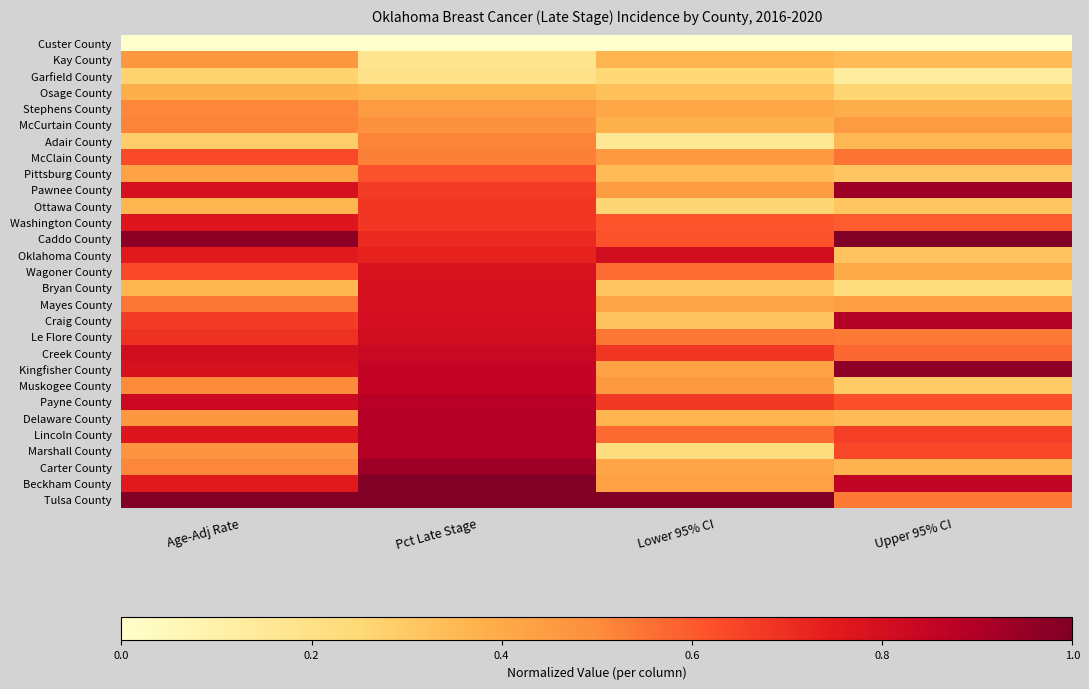

Reading left to right, list all the values displayed in this chart.

Custer County: Age-Adj Rate=0.0	Pct Late Stage=0.0	Lower 95% CI=0.0	Upper 95% CI=0.0
Kay County: Age-Adj Rate=0.5	Pct Late Stage=0.2	Lower 95% CI=0.4	Upper 95% CI=0.3
Garfield County: Age-Adj Rate=0.3	Pct Late Stage=0.2	Lower 95% CI=0.2	Upper 95% CI=0.1
Osage County: Age-Adj Rate=0.4	Pct Late Stage=0.4	Lower 95% CI=0.3	Upper 95% CI=0.3
Stephens County: Age-Adj Rate=0.5	Pct Late Stage=0.5	Lower 95% CI=0.4	Upper 95% CI=0.4
McCurtain County: Age-Adj Rate=0.5	Pct Late Stage=0.5	Lower 95% CI=0.4	Upper 95% CI=0.4
Adair County: Age-Adj Rate=0.3	Pct Late Stage=0.5	Lower 95% CI=0.2	Upper 95% CI=0.4
McClain County: Age-Adj Rate=0.6	Pct Late Stage=0.5	Lower 95% CI=0.5	Upper 95% CI=0.5
Pittsburg County: Age-Adj Rate=0.4	Pct Late Stage=0.6	Lower 95% CI=0.3	Upper 95% CI=0.3
Pawnee County: Age-Adj Rate=0.8	Pct Late Stage=0.7	Lower 95% CI=0.4	Upper 95% CI=0.9
Ottawa County: Age-Adj Rate=0.4	Pct Late Stage=0.7	Lower 95% CI=0.3	Upper 95% CI=0.3
Washington County: Age-Adj Rate=0.8	Pct Late Stage=0.7	Lower 95% CI=0.6	Upper 95% CI=0.6
Caddo County: Age-Adj Rate=1.0	Pct Late Stage=0.7	Lower 95% CI=0.6	Upper 95% CI=1.0
Oklahoma County: Age-Adj Rate=0.8	Pct Late Stage=0.7	Lower 95% CI=0.8	Upper 95% CI=0.3
Wagoner County: Age-Adj Rate=0.6	Pct Late Stage=0.8	Lower 95% CI=0.6	Upper 95% CI=0.4
Bryan County: Age-Adj Rate=0.4	Pct Late Stage=0.8	Lower 95% CI=0.3	Upper 95% CI=0.2
Mayes County: Age-Adj Rate=0.5	Pct Late Stage=0.8	Lower 95% CI=0.4	Upper 95% CI=0.4
Craig County: Age-Adj Rate=0.7	Pct Late Stage=0.8	Lower 95% CI=0.3	Upper 95% CI=0.9
Le Flore County: Age-Adj Rate=0.7	Pct Late Stage=0.8	Lower 95% CI=0.5	Upper 95% CI=0.5
Creek County: Age-Adj Rate=0.8	Pct Late Stage=0.8	Lower 95% CI=0.7	Upper 95% CI=0.6
Kingfisher County: Age-Adj Rate=0.8	Pct Late Stage=0.8	Lower 95% CI=0.4	Upper 95% CI=1.0
Muskogee County: Age-Adj Rate=0.5	Pct Late Stage=0.8	Lower 95% CI=0.5	Upper 95% CI=0.3
Payne County: Age-Adj Rate=0.8	Pct Late Stage=0.9	Lower 95% CI=0.7	Upper 95% CI=0.6
Delaware County: Age-Adj Rate=0.5	Pct Late Stage=0.9	Lower 95% CI=0.4	Upper 95% CI=0.4
Lincoln County: Age-Adj Rate=0.8	Pct Late Stage=0.9	Lower 95% CI=0.6	Upper 95% CI=0.7
Marshall County: Age-Adj Rate=0.5	Pct Late Stage=0.9	Lower 95% CI=0.2	Upper 95% CI=0.6
Carter County: Age-Adj Rate=0.5	Pct Late Stage=0.9	Lower 95% CI=0.4	Upper 95% CI=0.4
Beckham County: Age-Adj Rate=0.8	Pct Late Stage=1.0	Lower 95% CI=0.4	Upper 95% CI=0.9
Tulsa County: Age-Adj Rate=1.0	Pct Late Stage=1.0	Lower 95% CI=1.0	Upper 95% CI=0.5